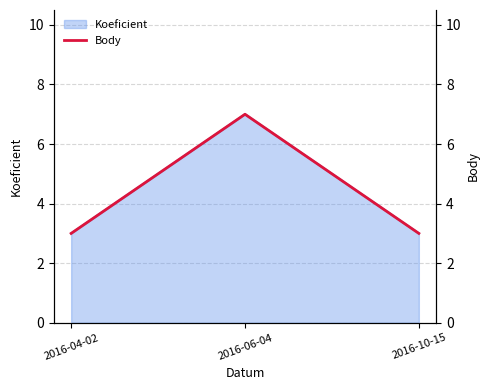

Which has a higher value, 2016-10-15 or 2016-06-04?

2016-06-04